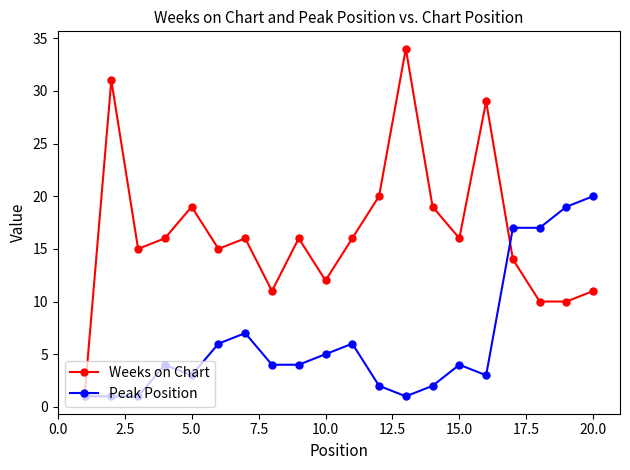

True or false: Weeks on Chart has more than 2 points higher than both neighbors.

True